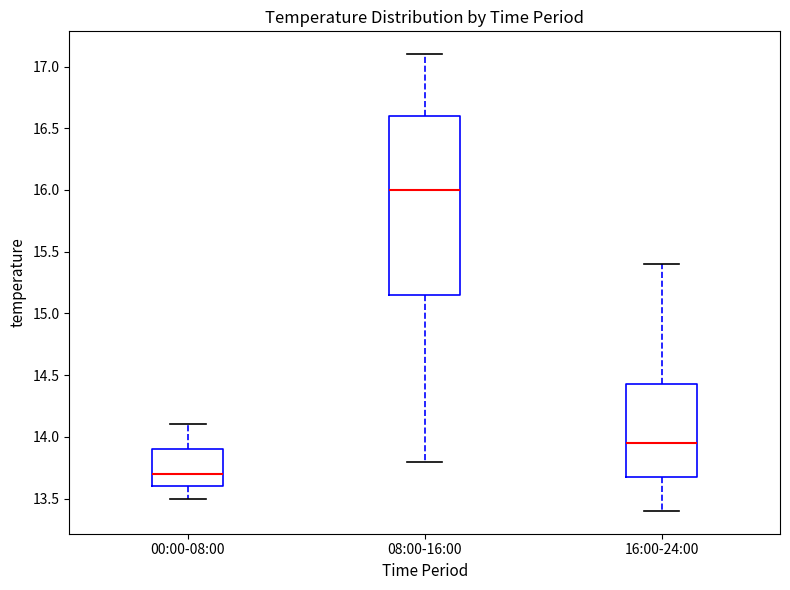

Reading left to right, read every box against the y-axis: the position of its median line, the range the box covers, and the ends of its whiskers. The values are not printed on the chart, so give them approximately, as read against the axis.

00:00-08:00: median 13.70, box 13.60 to 13.90, whiskers 13.50 to 14.10
08:00-16:00: median 16.00, box 15.15 to 16.60, whiskers 13.80 to 17.10
16:00-24:00: median 13.95, box 13.70 to 14.45, whiskers 13.40 to 15.40